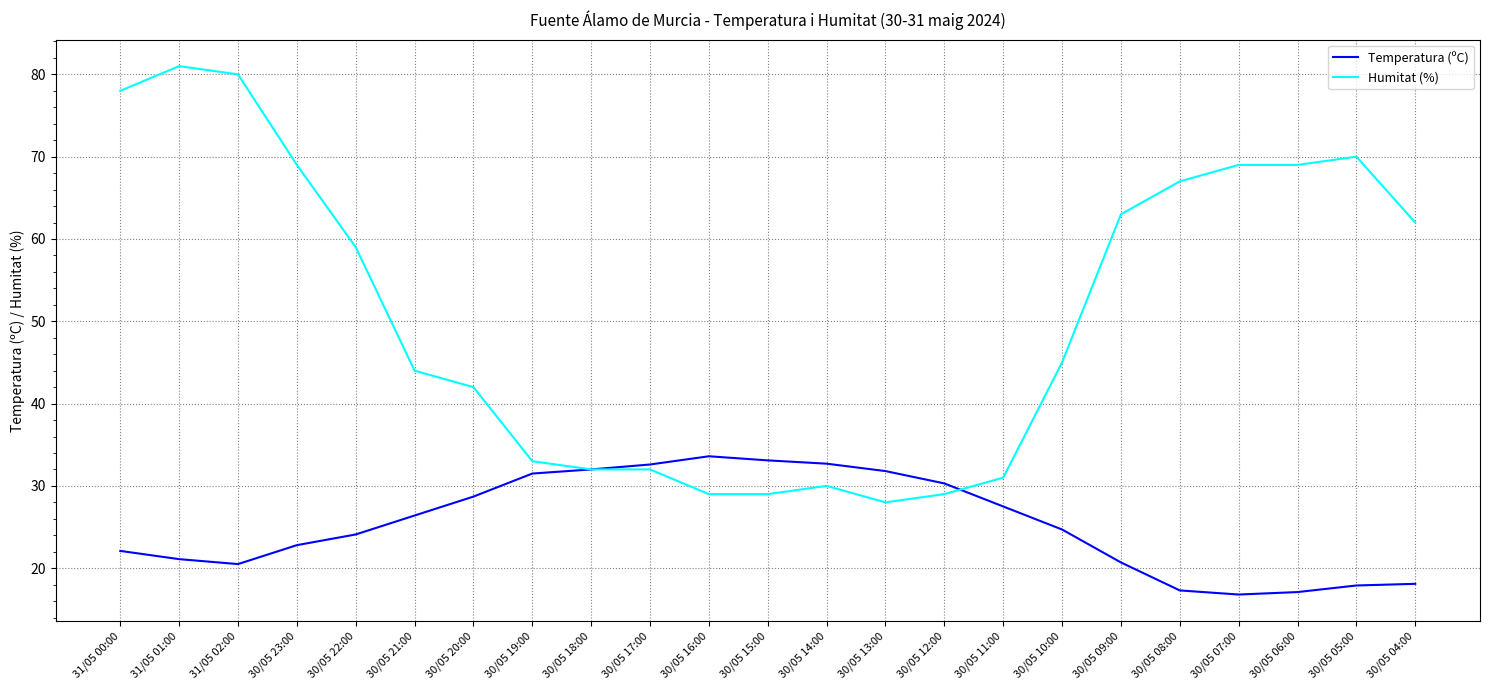

At which label is Humitat (%) closest to 54?

30/05 22:00